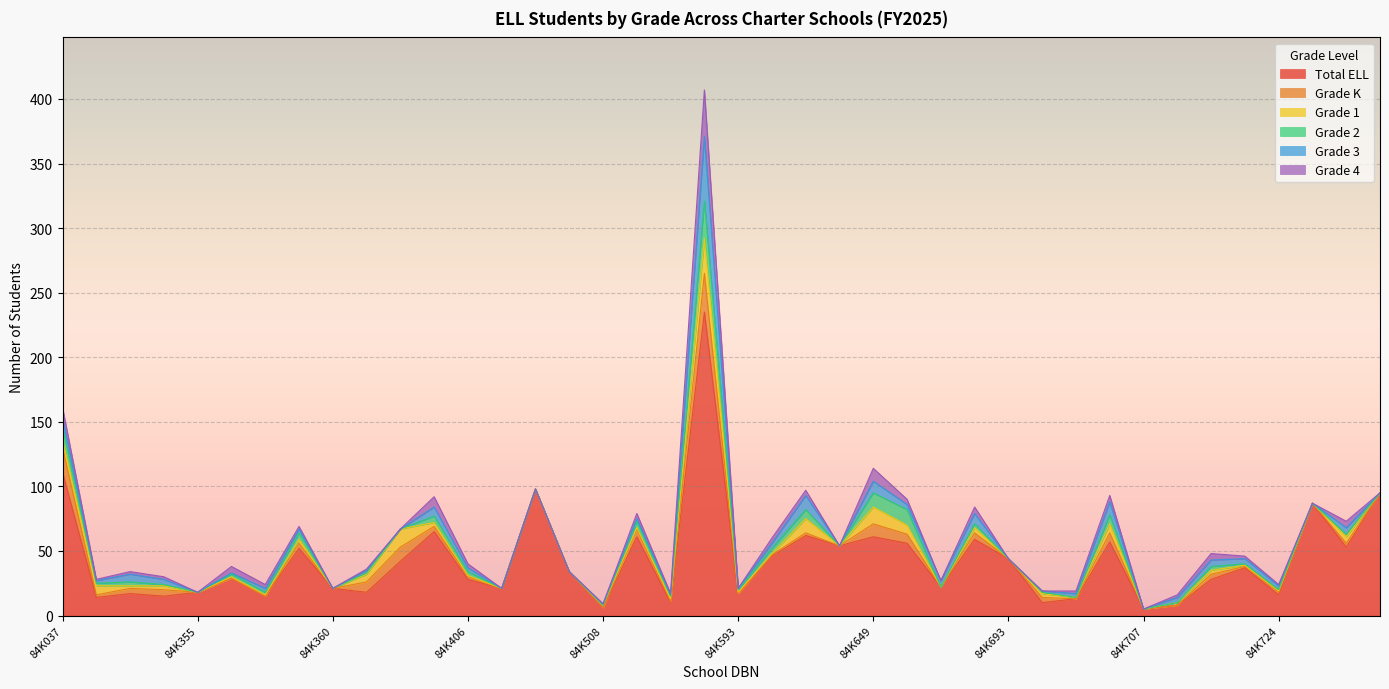

What is the difference between the second highest and minimum values in the Grade K series?

19